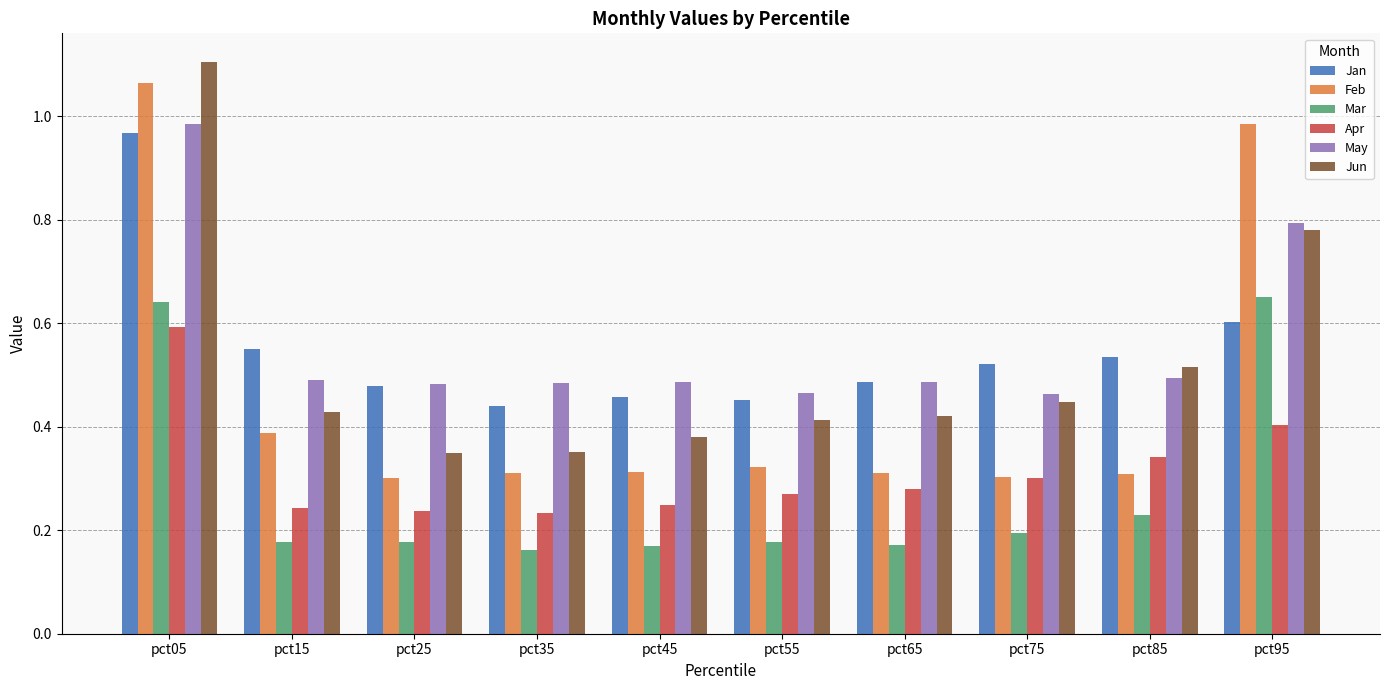

Which category has the highest value in the Feb series?

pct05